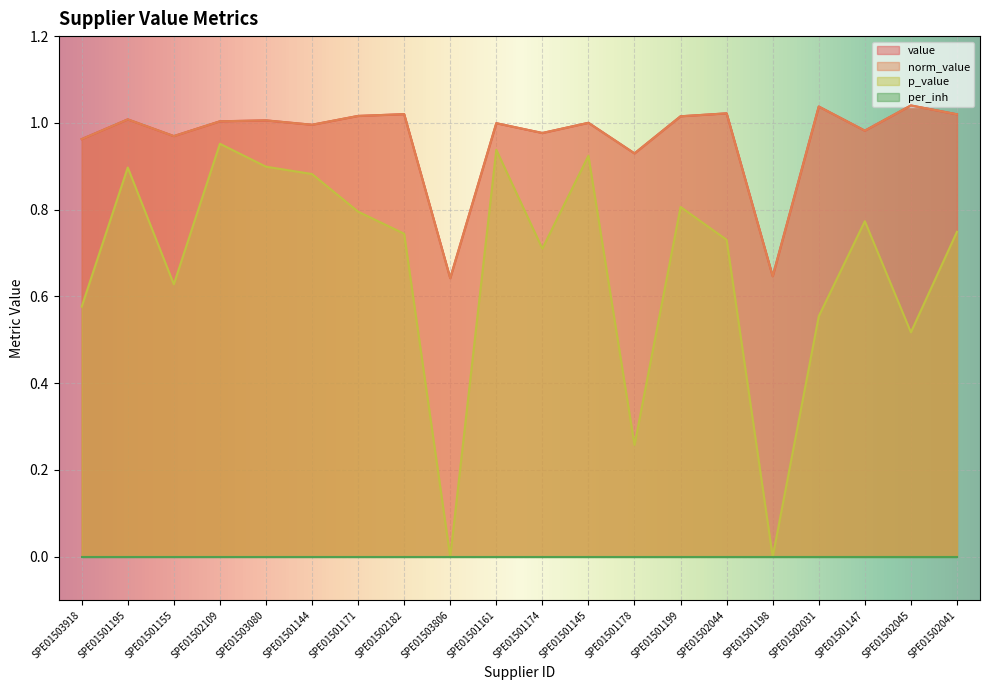

List the labels in order of norm_value value, largest first.

SPE01502045, SPE01502031, SPE01502044, SPE01502182, SPE01502041, SPE01501171, SPE01501199, SPE01501195, SPE01503080, SPE01502109, SPE01501145, SPE01501161, SPE01501144, SPE01501147, SPE01501174, SPE01501155, SPE01503918, SPE01501178, SPE01501198, SPE01503806